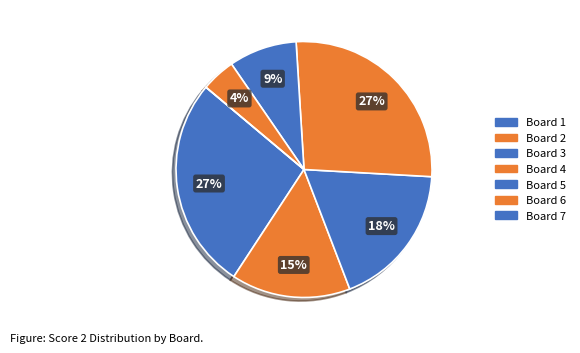

How many slices are in this pie chart?

7